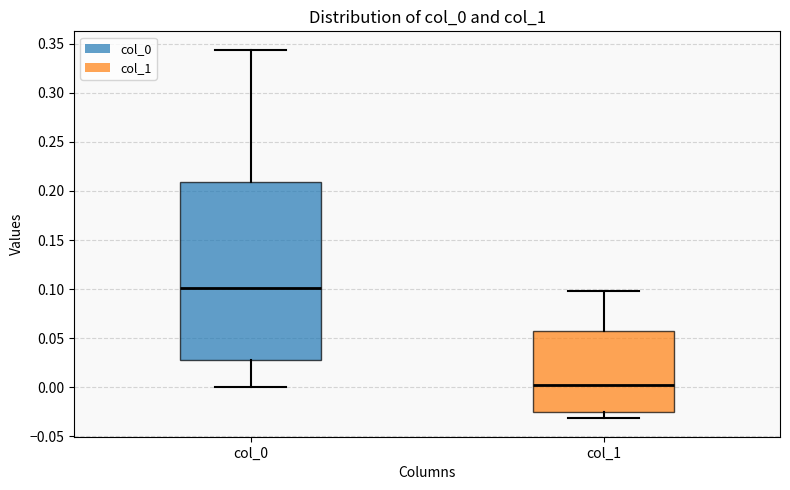

Reading left to right, read every box against the y-axis: the position of its median line, the range the box covers, and the ends of its whiskers. The values are not printed on the chart, so give them approximately, as read against the axis.

col_0: median 0.100, box 0.030 to 0.210, whiskers 0.000 to 0.345
col_1: median 0.000, box -0.025 to 0.060, whiskers -0.030 to 0.100